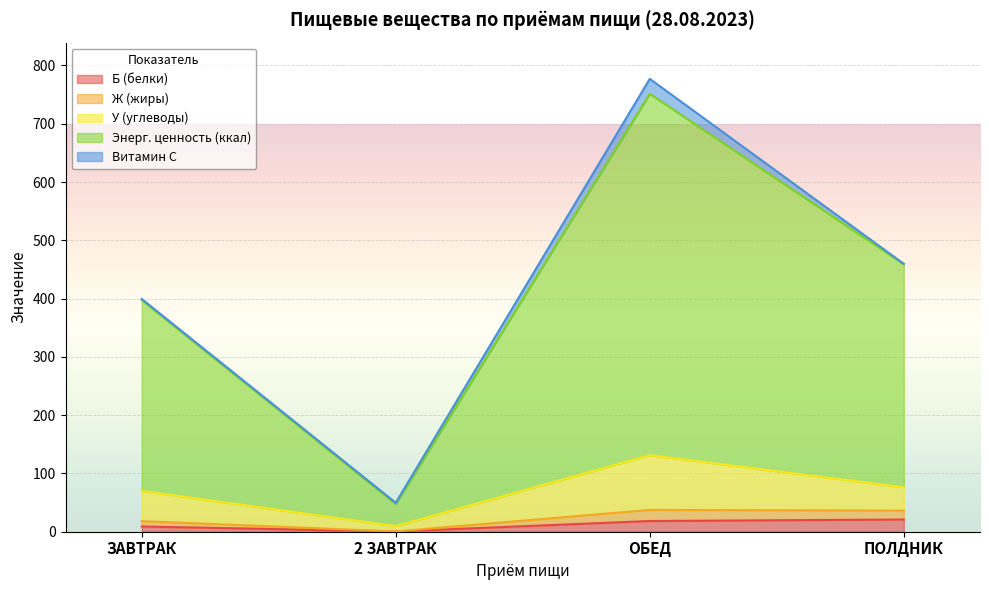

At which category is the sum across all series the highest?

ОБЕД